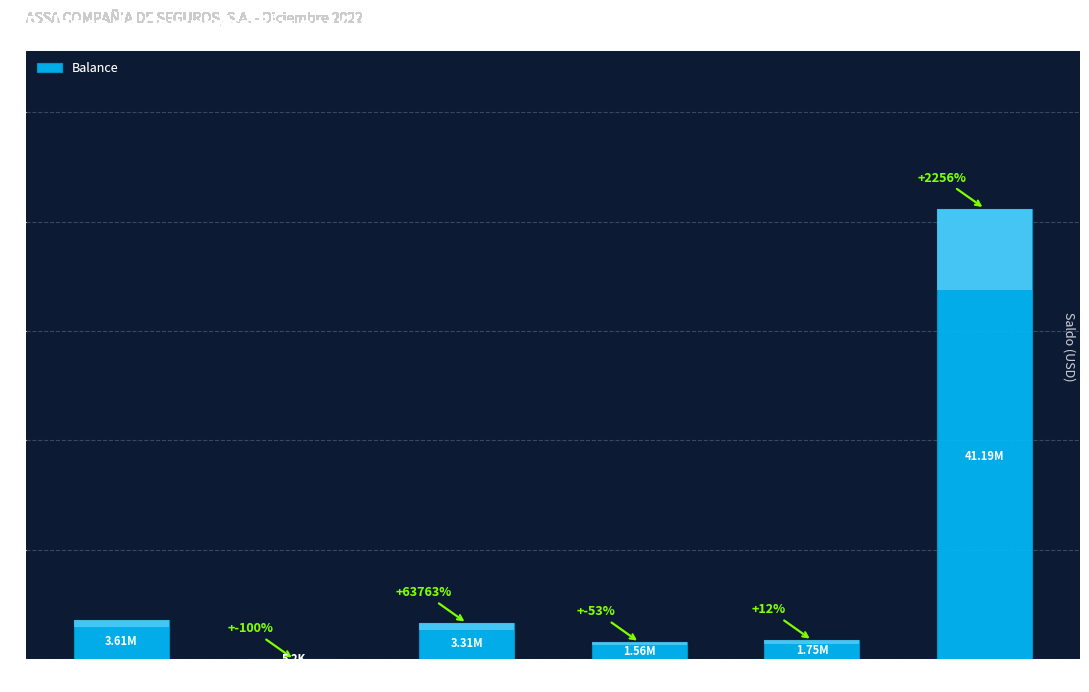

Rank the categories by value from lowest to highest.

CAJA, CUENTA CORRIENTE, CUENTA DE AHORRO, BANCOS LOCALES, DISPONIBLE, ACTIVO